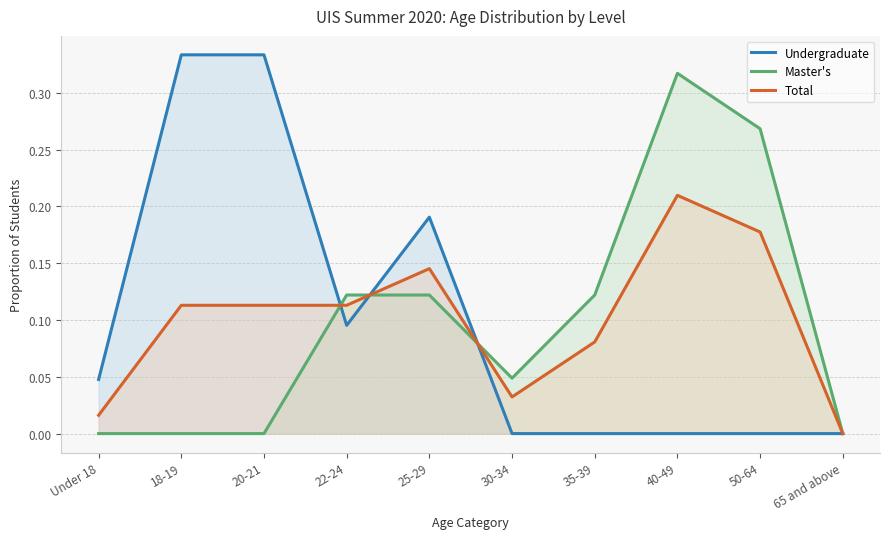

Which has a higher value, 18-19 or 20-21?

18-19